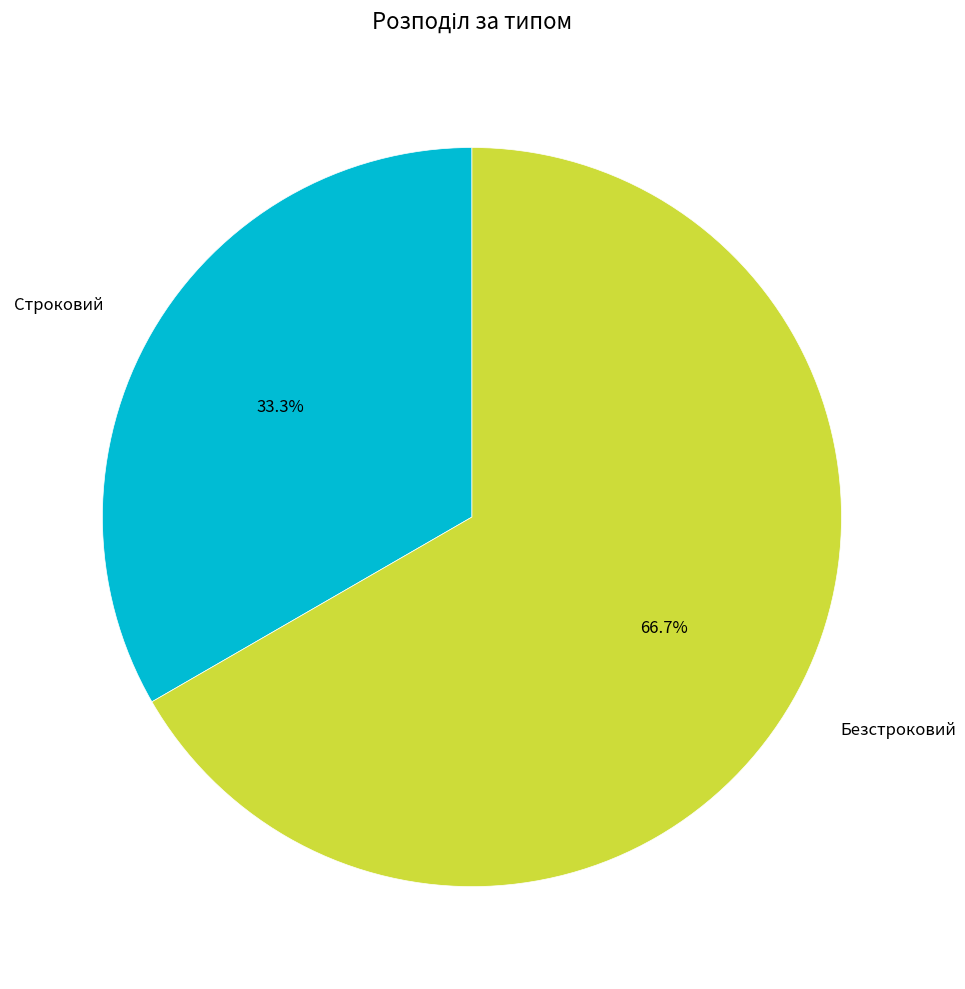

Is it true that Строковий is 20% of the pie?

False